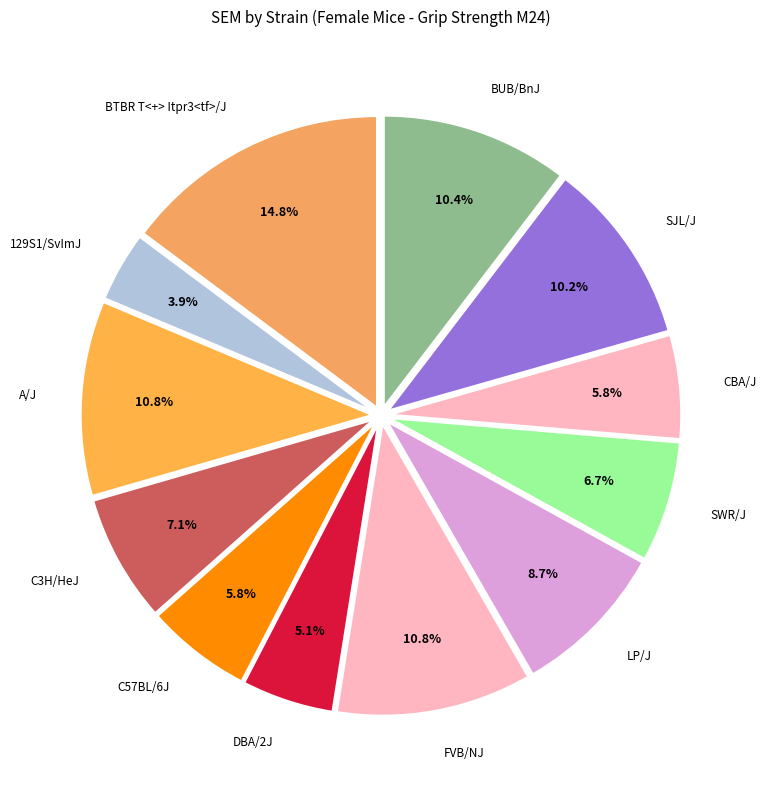

Approximately how many times larger is the value at FVB/NJ compared to A/J?

1.0